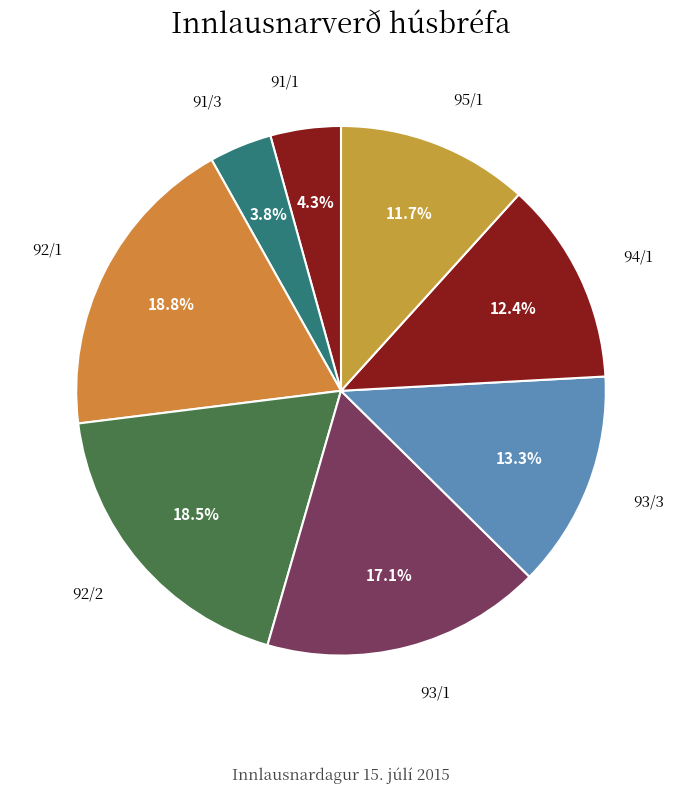

Is there a majority slice in this chart?

No